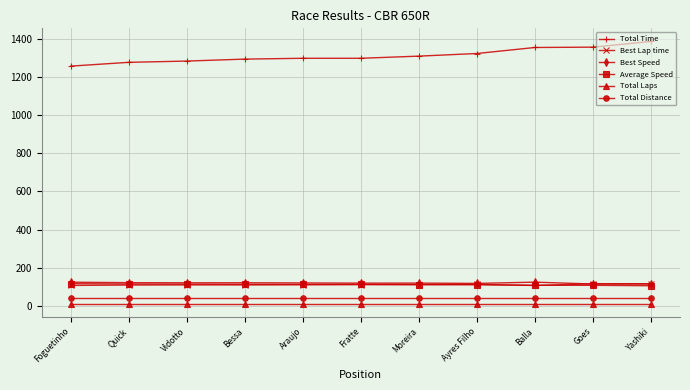

True or false: Best Lap time and Total Time cross at least once.

False